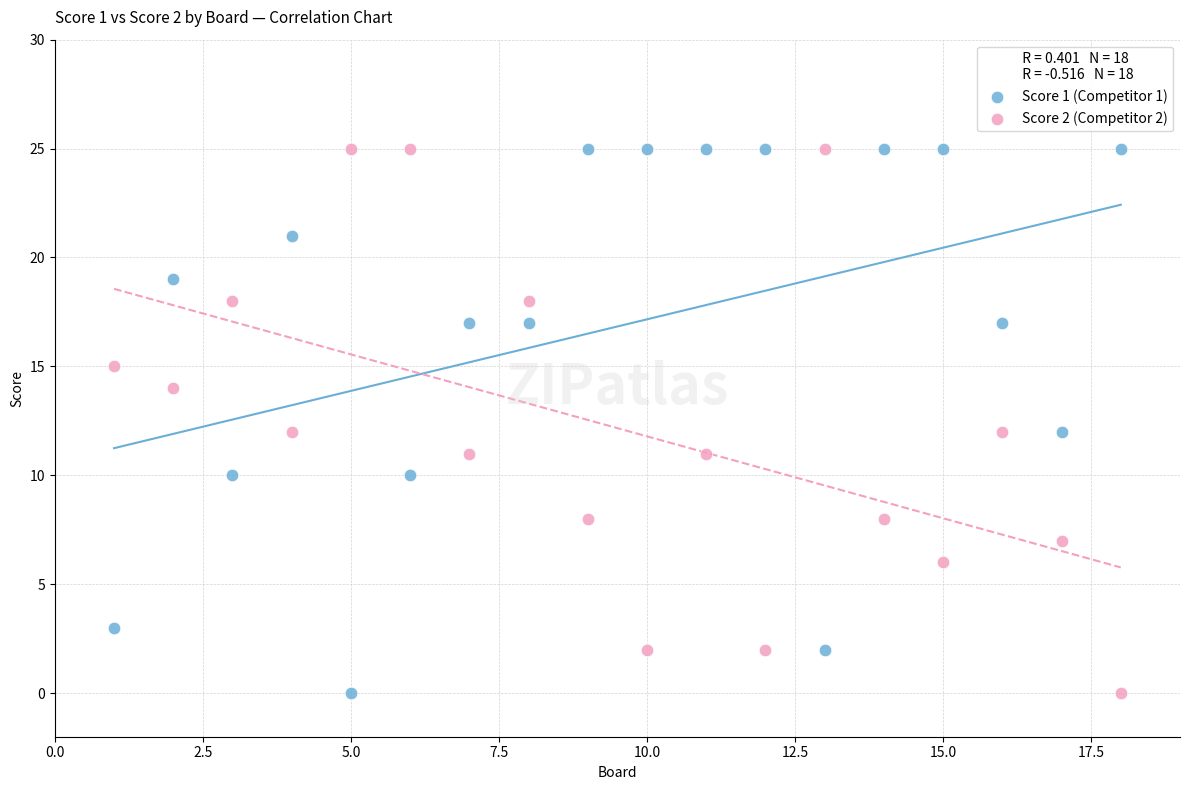

What is the X range (max minus min) for the scatter plot?

17